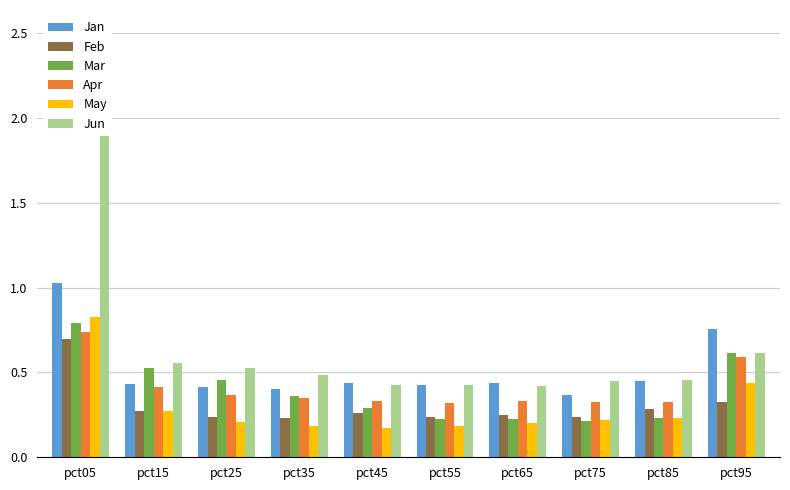

Rank the series by their maximum value, from highest to lowest.

Jun, Jan, May, Mar, Apr, Feb